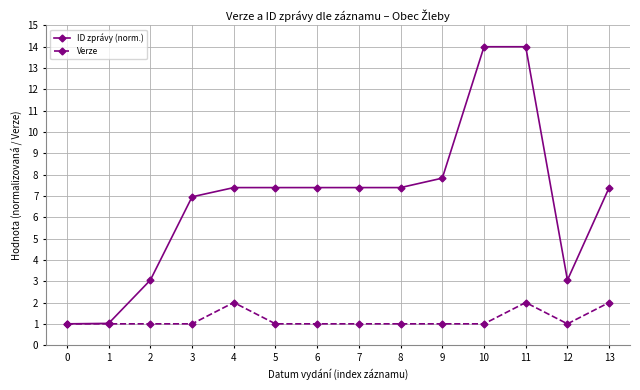

What value does the ID zprávy (norm.) series have at 1?

1.0